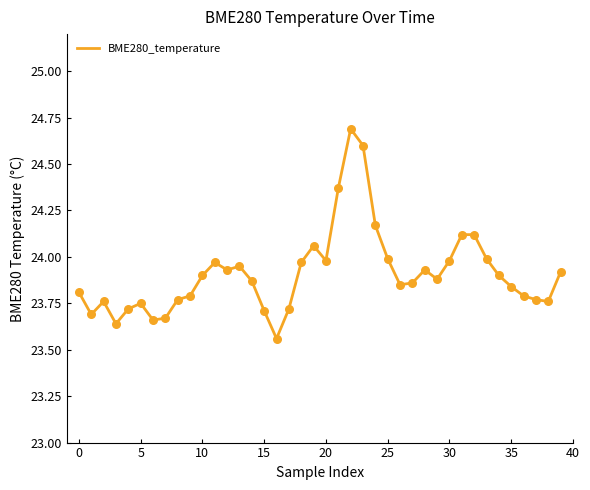

What is the greatest value displayed?

24.7